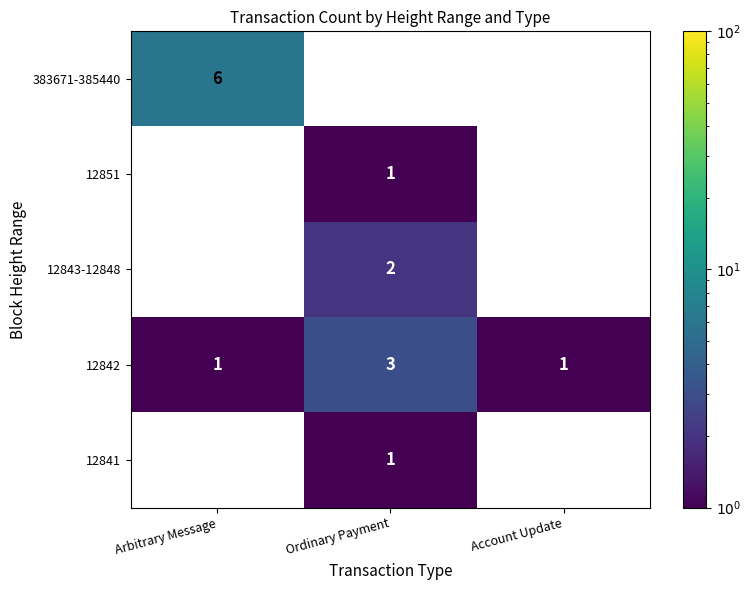

What is the maximum value for 12842?

3